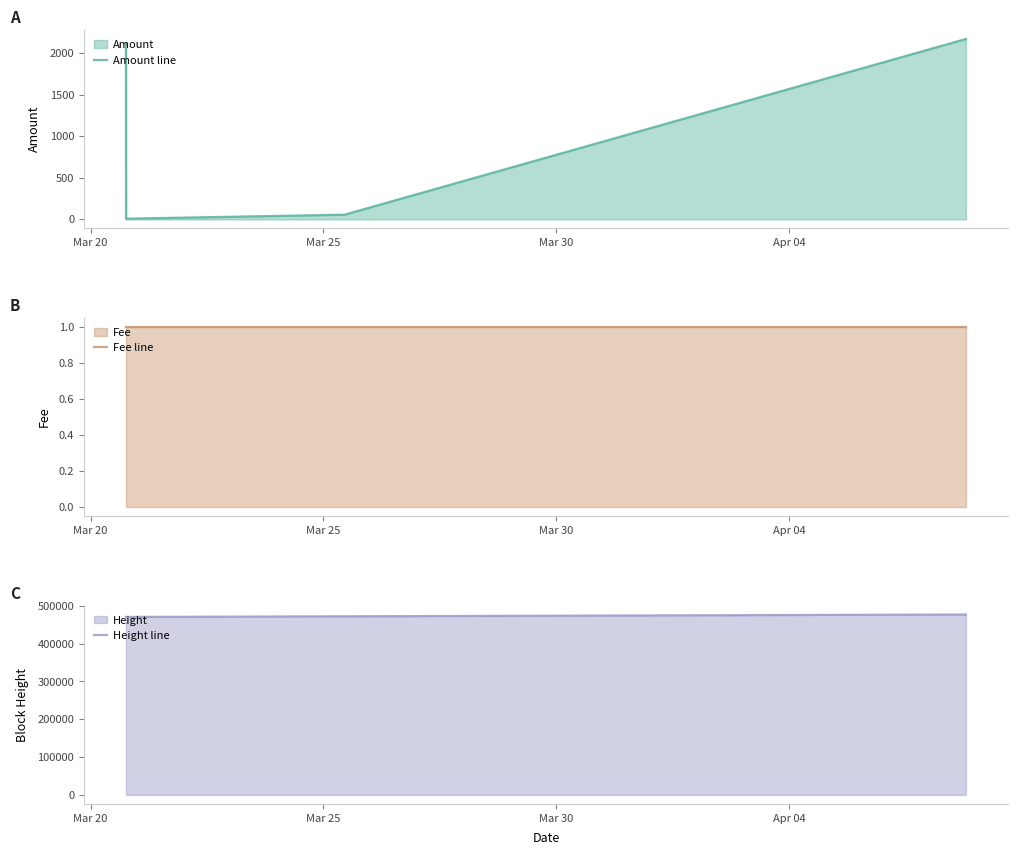

What is the lowest value of the Height line series?

470660